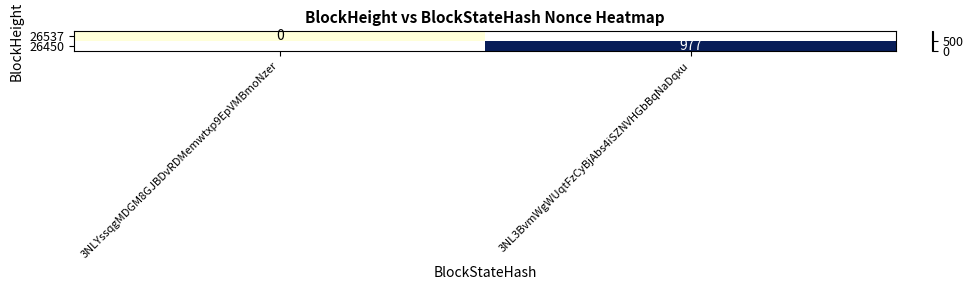

List the series in order of their overall mean, highest first.

26537, 26450